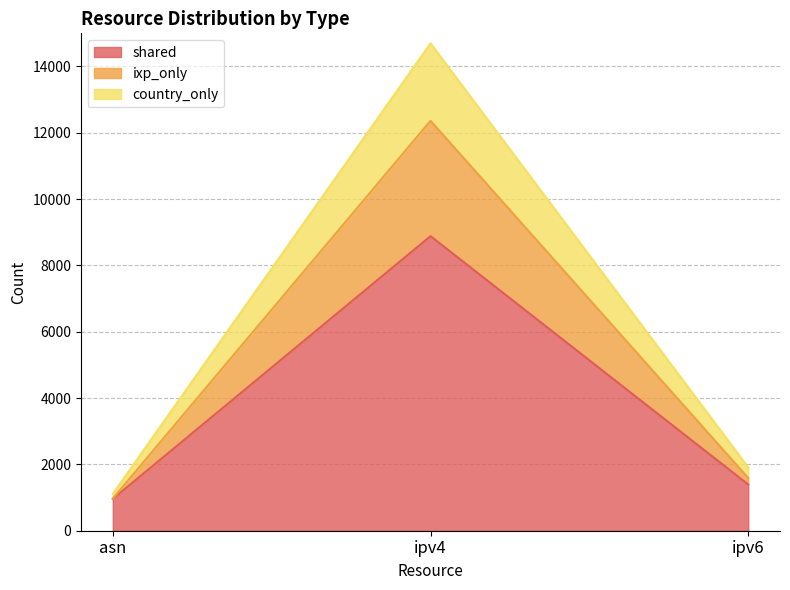

Reading left to right, extract all data points from this chart.

shared: asn=960	ipv4=8884	ipv6=1394
ixp_only: asn=968	ipv4=12362	ipv6=1589
country_only: asn=1111	ipv4=14698	ipv6=1908